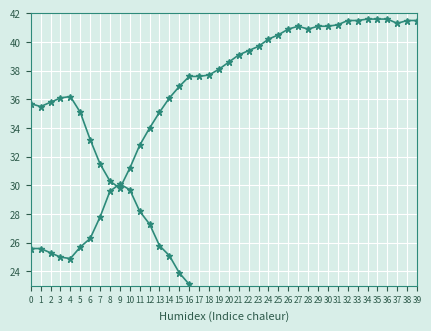

Reading left to right, list all the values displayed in this chart.

Temp: 35.7	35.5	35.8	36.1	36.2	35.1	33.2	31.5	30.3	29.8	31.2	32.8	34.0	35.1	36.1	36.9	37.6	37.6	37.7	38.1	38.6	39.1	39.4	39.7	40.2	40.5	40.9	41.1	40.9	41.1	41.1	41.2	41.5	41.5	41.6	41.6	41.6	41.3	41.5	41.5
Humidity: 25.6	25.6	25.3	25.0	24.9	25.7	26.3	27.8	29.6	30.1	29.7	28.2	27.3	25.8	25.1	23.9	23.1	22.3	22.4	22.0	21.9	21.7	21.0	20.5	20.3	19.7	19.5	19.0	18.9	18.9	18.5	18.4	18.1	17.8	17.4	17.3	17.4	17.2	17.3	17.0